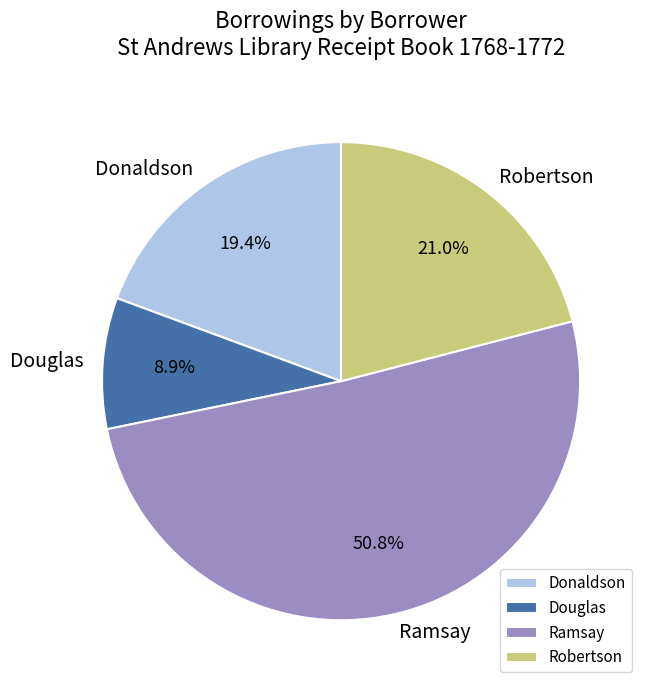

What is the ratio of the value at Donaldson to the value at Ramsay?

0.4